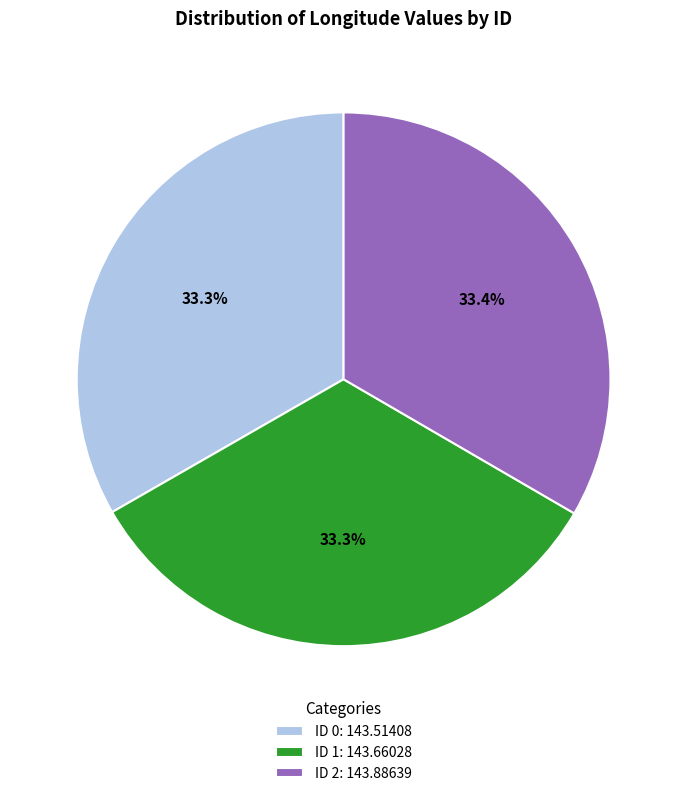

Approximately how many times larger is the value at ID 1: 143.66028 compared to ID 2: 143.88639?

1.0